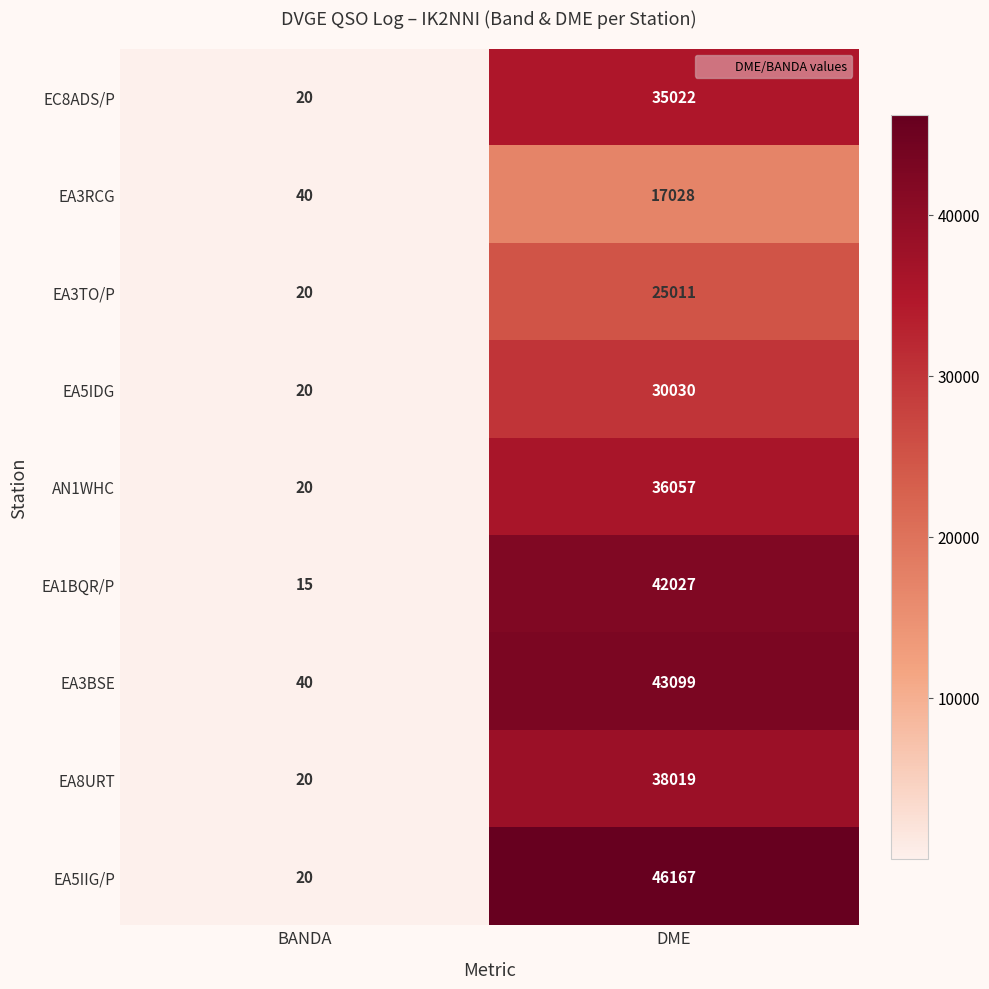

Reading left to right, list all the values displayed in this chart.

EC8ADS/P: 20	35022
EA3RCG: 40	17028
EA3TO/P: 20	25011
EA5IDG: 20	30030
AN1WHC: 20	36057
EA1BQR/P: 15	42027
EA3BSE: 40	43099
EA8URT: 20	38019
EA5IIG/P: 20	46167